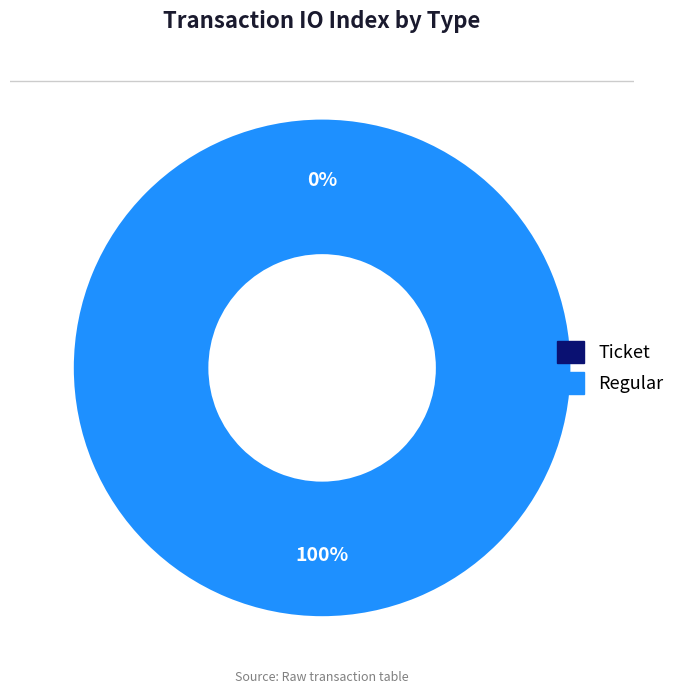

Rank the categories by value from lowest to highest.

Ticket, Regular